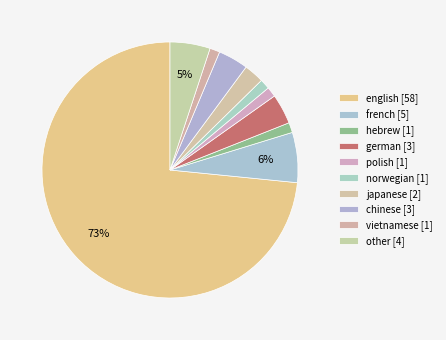

Which has a higher value, english or french?

english